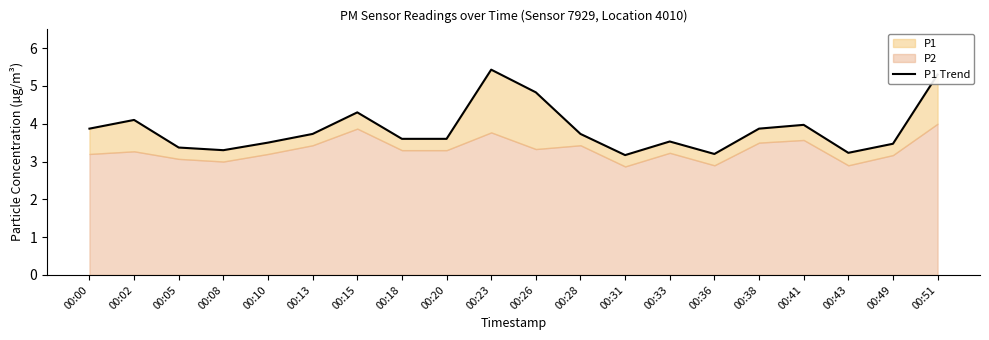

Rank the categories by value from lowest to highest.

00:31, 00:36, 00:43, 00:08, 00:05, 00:49, 00:10, 00:33, 00:18, 00:20, 00:13, 00:28, 00:00, 00:38, 00:41, 00:02, 00:15, 00:26, 00:51, 00:23